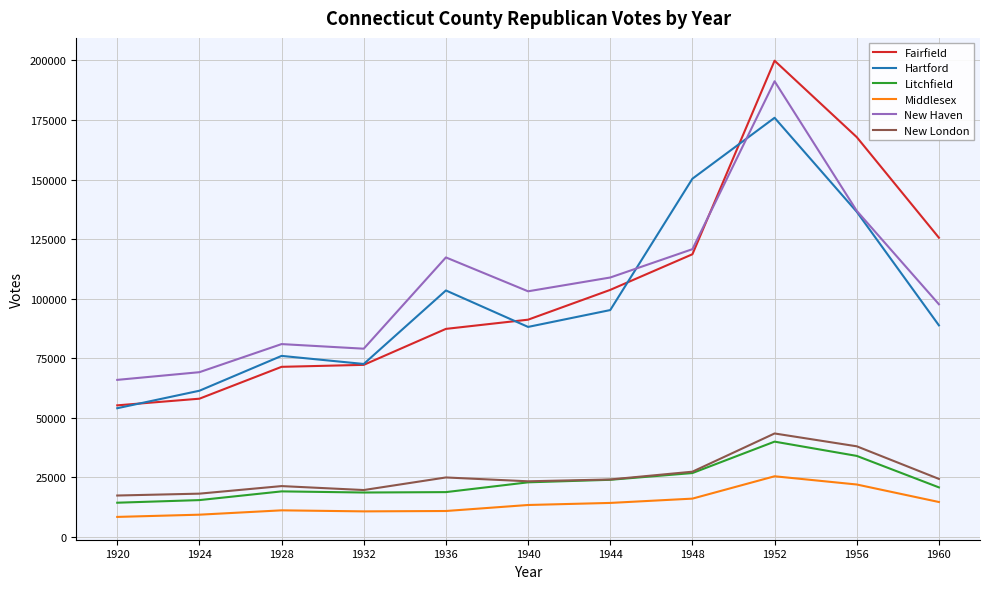

True or false: Litchfield and Hartford intersect in this chart.

False